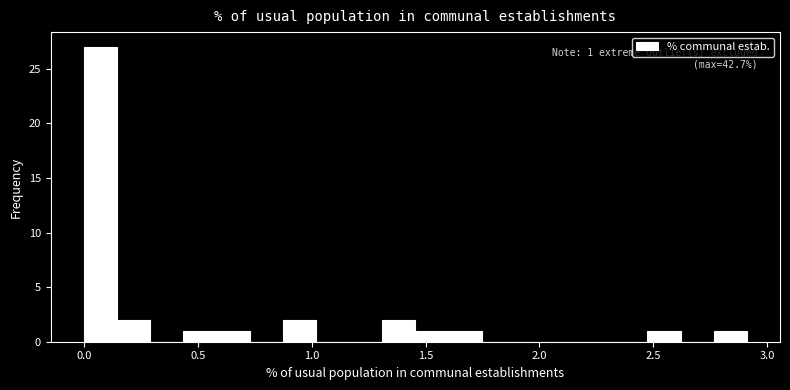

Read against the x-axis, roughly where is the centre of the tallest bar?

0.05